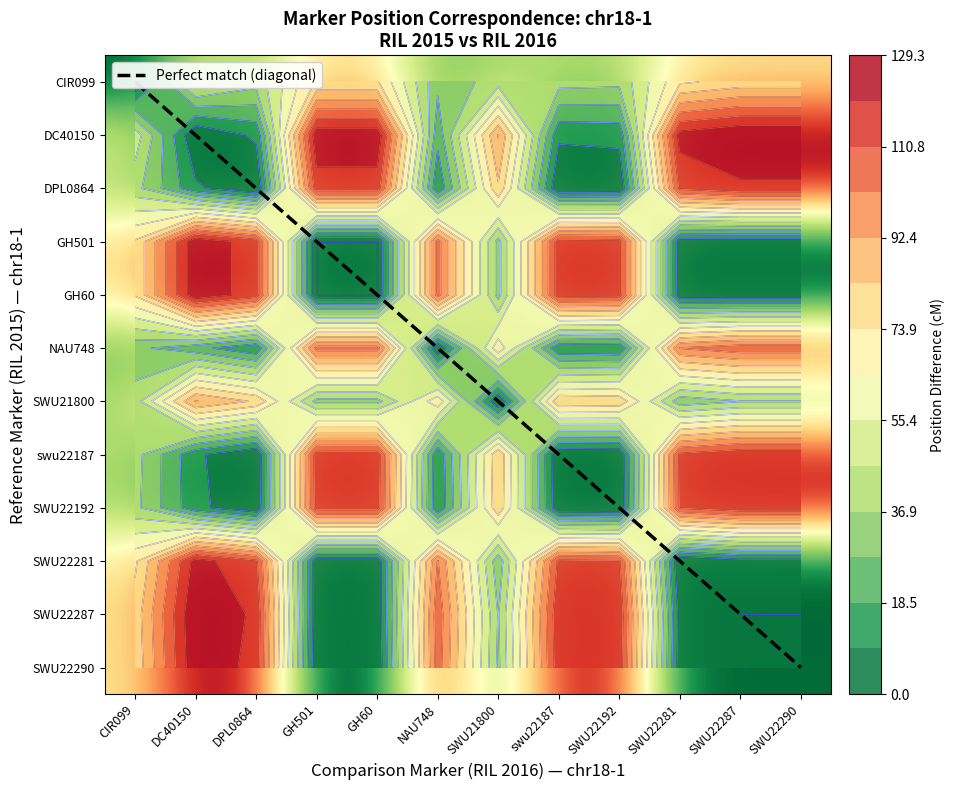

The value of RIL 2015 (cM) at SWU21800 is 31.1. True or false?

False